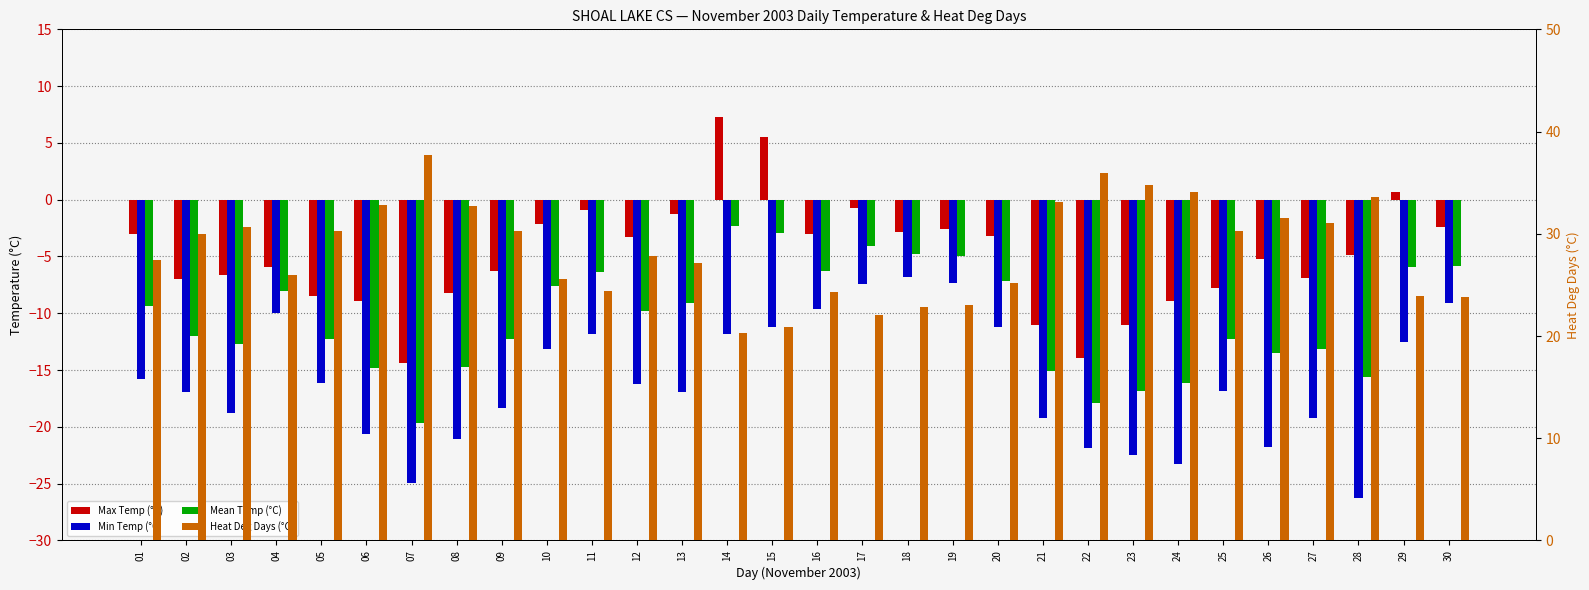

Between 04 and 27, which series saw the biggest shift?

Min Temp (°C)